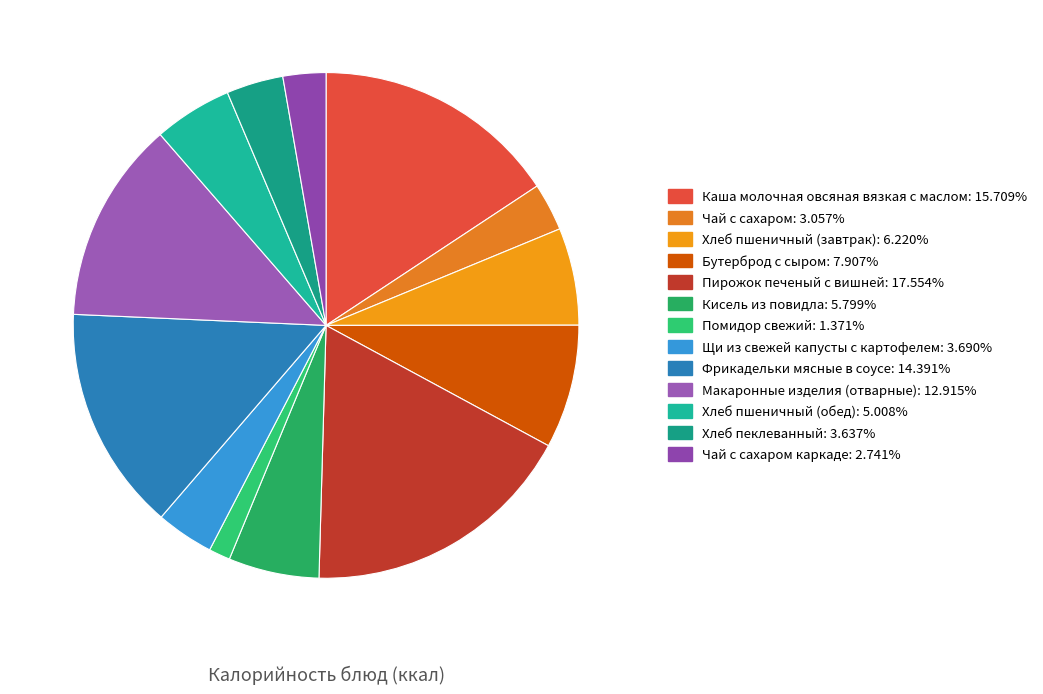

What is the largest slice in the pie chart?

Пирожок печеный с вишней